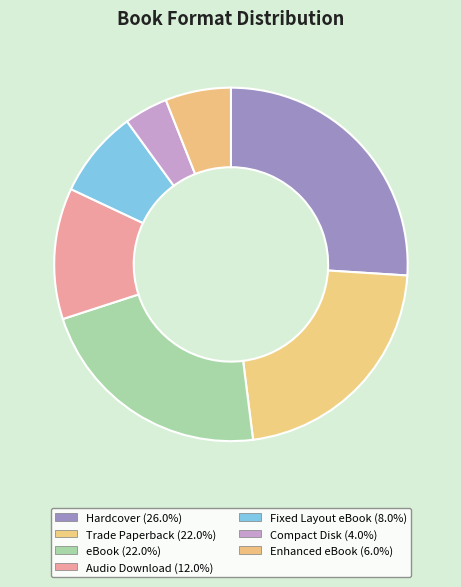

How many slices are in this pie chart?

7